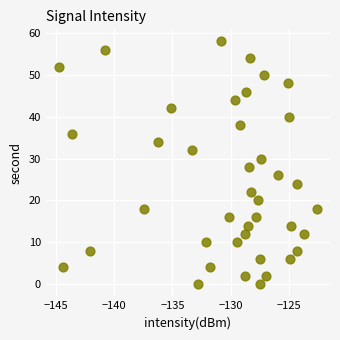

What is the range of Y values (max minus min)?

58